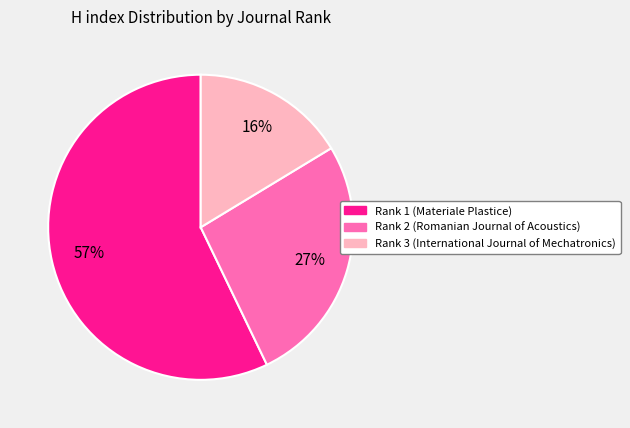

Between Rank 2 (Romanian Journal of Acoustics) and Rank 3 (International Journal of Mechatronics), which is larger?

Rank 2 (Romanian Journal of Acoustics)